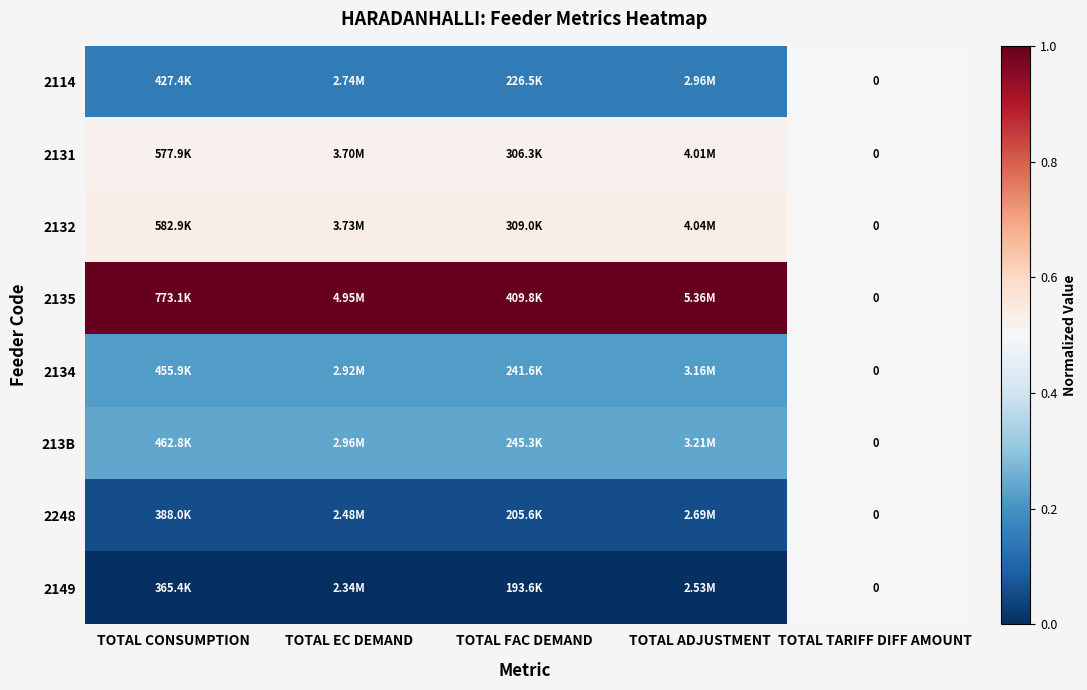

Is the value of 2132 at TOTAL EC DEMAND greater than the value of 2248 at TOTAL TARIFF DIFF AMOUNT?

Yes